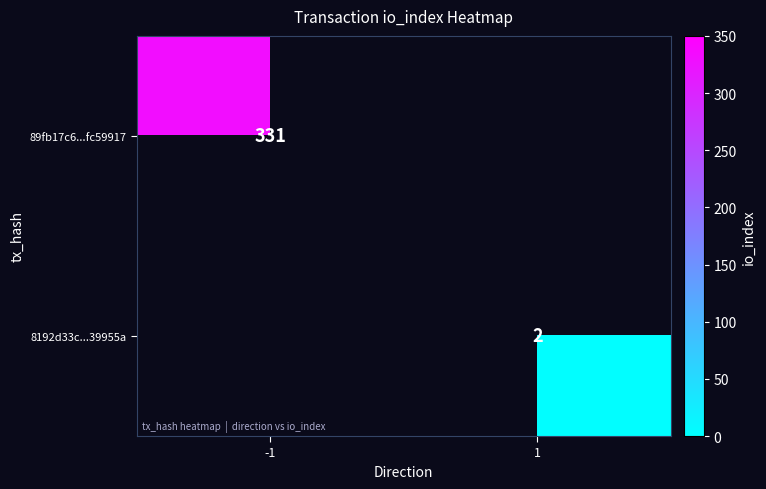

Is it true that 89fb17c6...fc59917 equals 110.8 at -1?

False